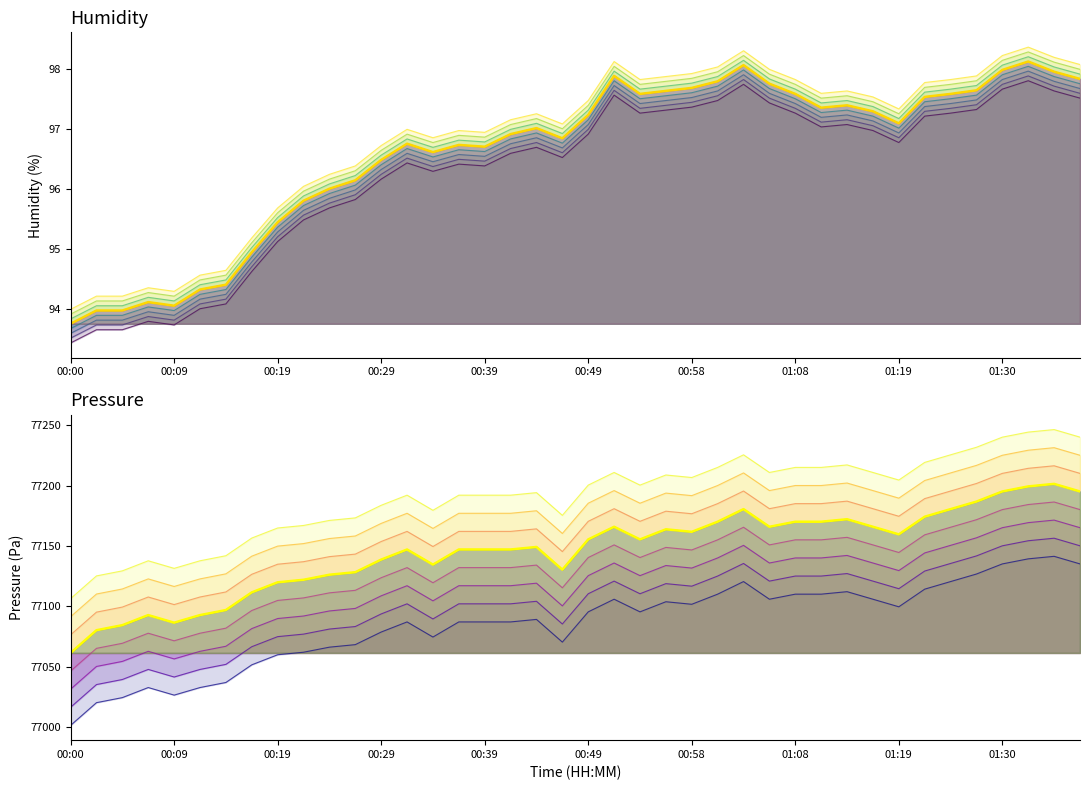

Reading left to right, extract all data points from this chart.

humidity: 93.4	93.7	93.7	93.8	93.7	94.0	94.1	94.6	95.1	95.5	95.7	95.8	96.2	96.4	96.3	96.4	96.4	96.6	96.7	96.5	96.9	97.6	97.3	97.3	97.4	97.5	97.8	97.4	97.3	97.0	97.1	97.0	96.8	97.2	97.3	97.3	97.7	97.8	97.6	97.5
pressure: 77001.5	77020.3	77024.5	77032.8	77026.5	77032.8	77037.0	77051.6	77060.0	77062.1	77066.2	77068.3	77078.8	77087.2	77074.6	77087.2	77087.2	77087.2	77089.2	77070.4	77095.5	77106.0	77095.5	77103.9	77101.8	77110.2	77120.6	77106.0	77110.2	77110.2	77112.2	77106.0	77099.7	77114.3	77120.6	77126.8	77135.2	77139.4	77141.5	77135.2